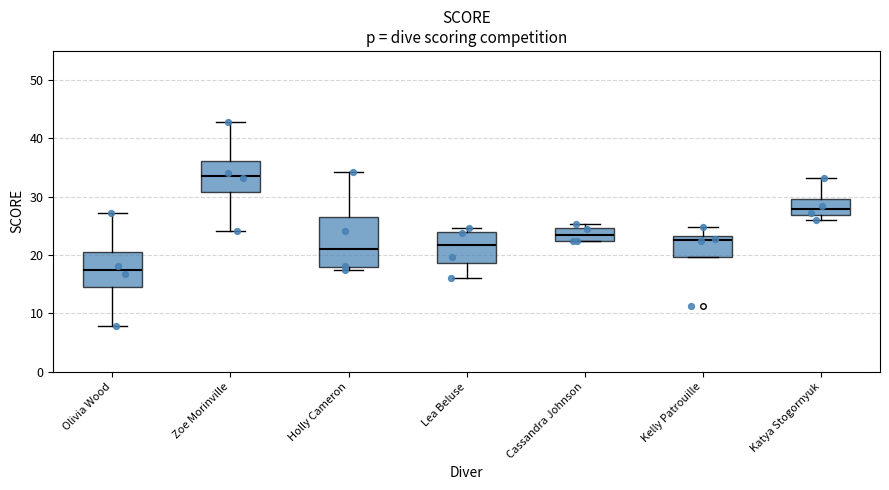

Which box has the lowest median line?

Olivia Wood